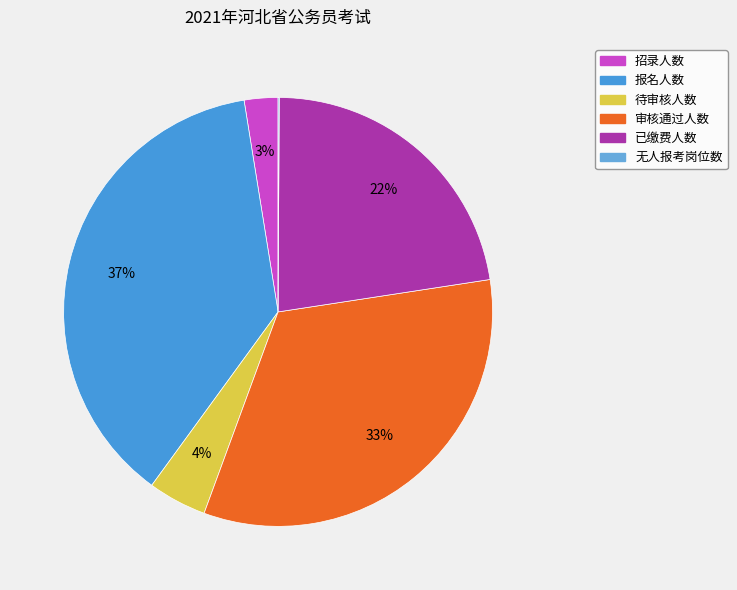

How many segments does this pie chart have?

6